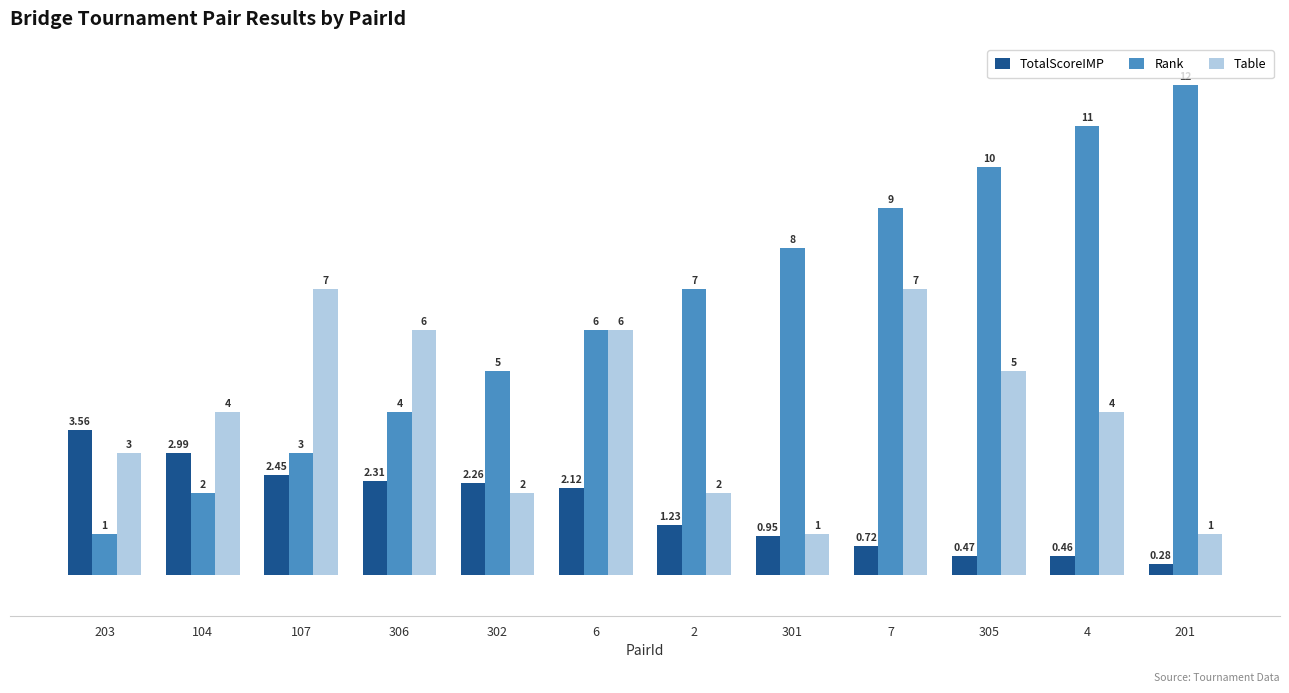

Is the value of Table at 107 greater than the value of TotalScoreIMP at 6?

Yes